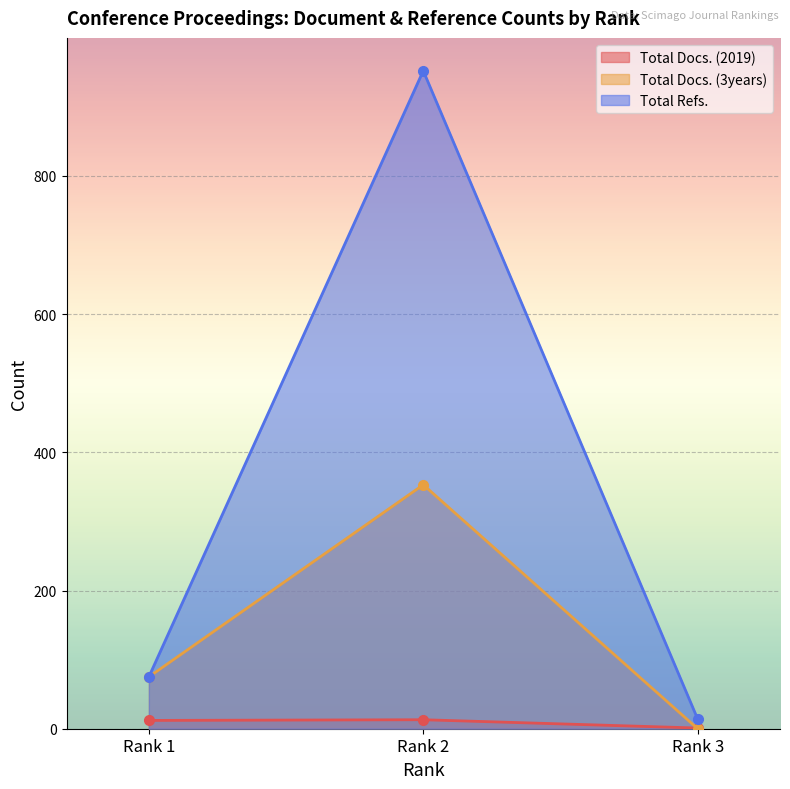

Rank the series by their maximum value, from highest to lowest.

Total Refs., Total Docs. (3years), Total Docs. (2019)